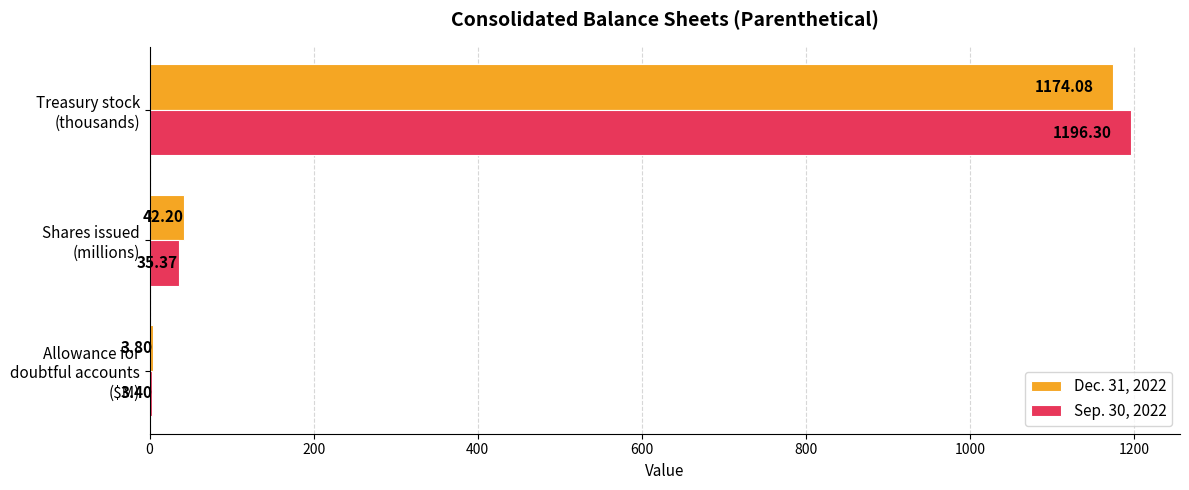

Count the number of categories in the chart.

3